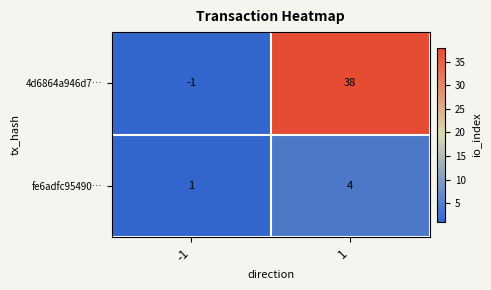

Reading right to left, extract all data points from this chart.

4d6864a946d7…: 1=38	-1=-1
fe6adfc95490…: 1=4	-1=1